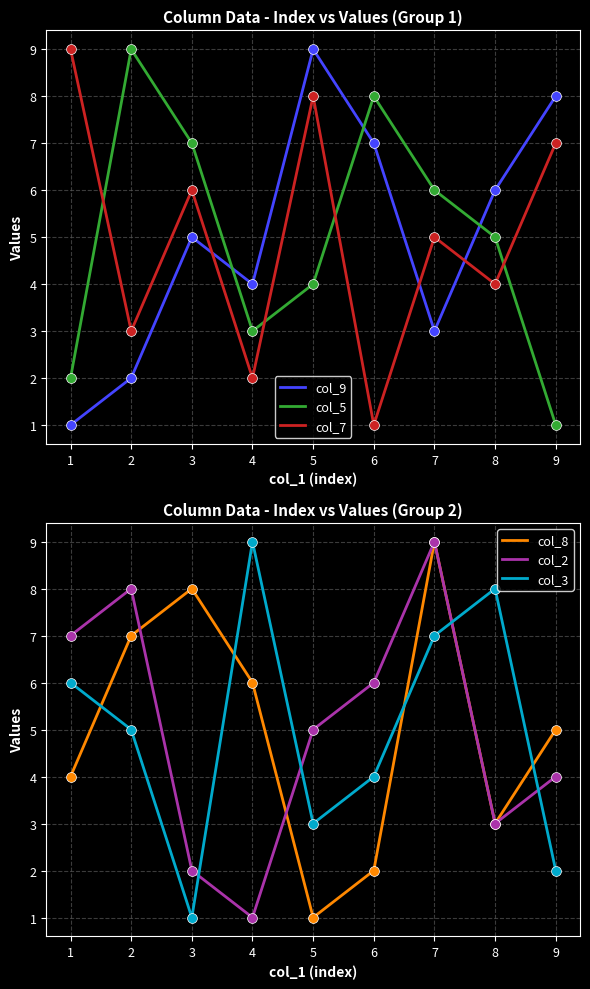

Is the value of col_9 at 7 greater than the value of col_5 at 8?

No